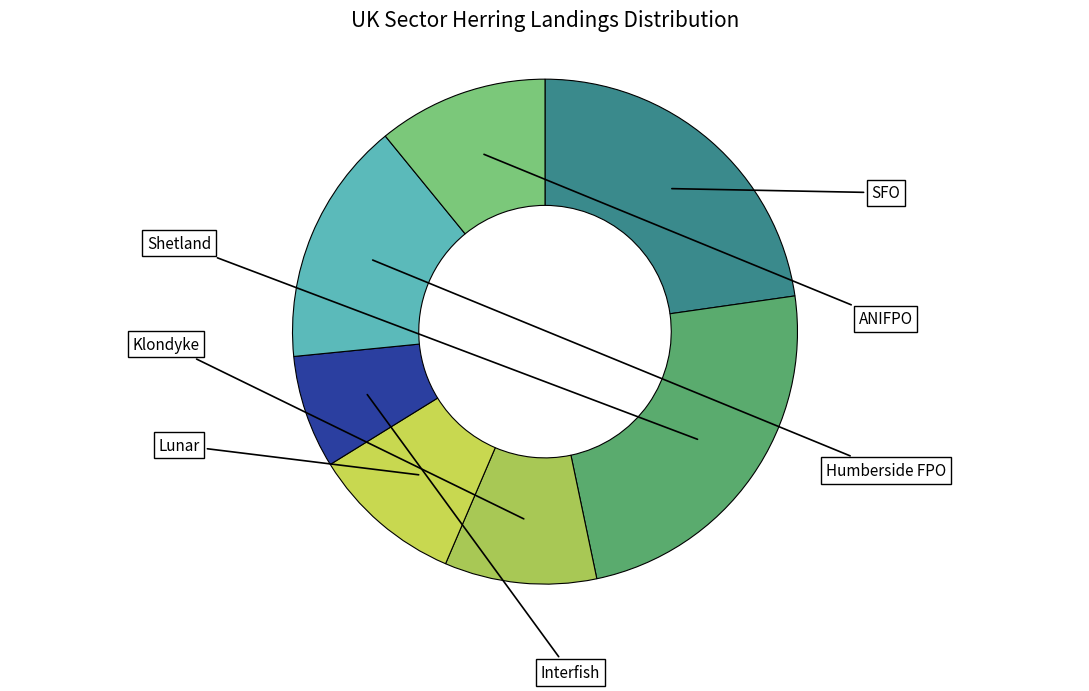

Which has a higher value, Interfish or Klondyke?

Klondyke